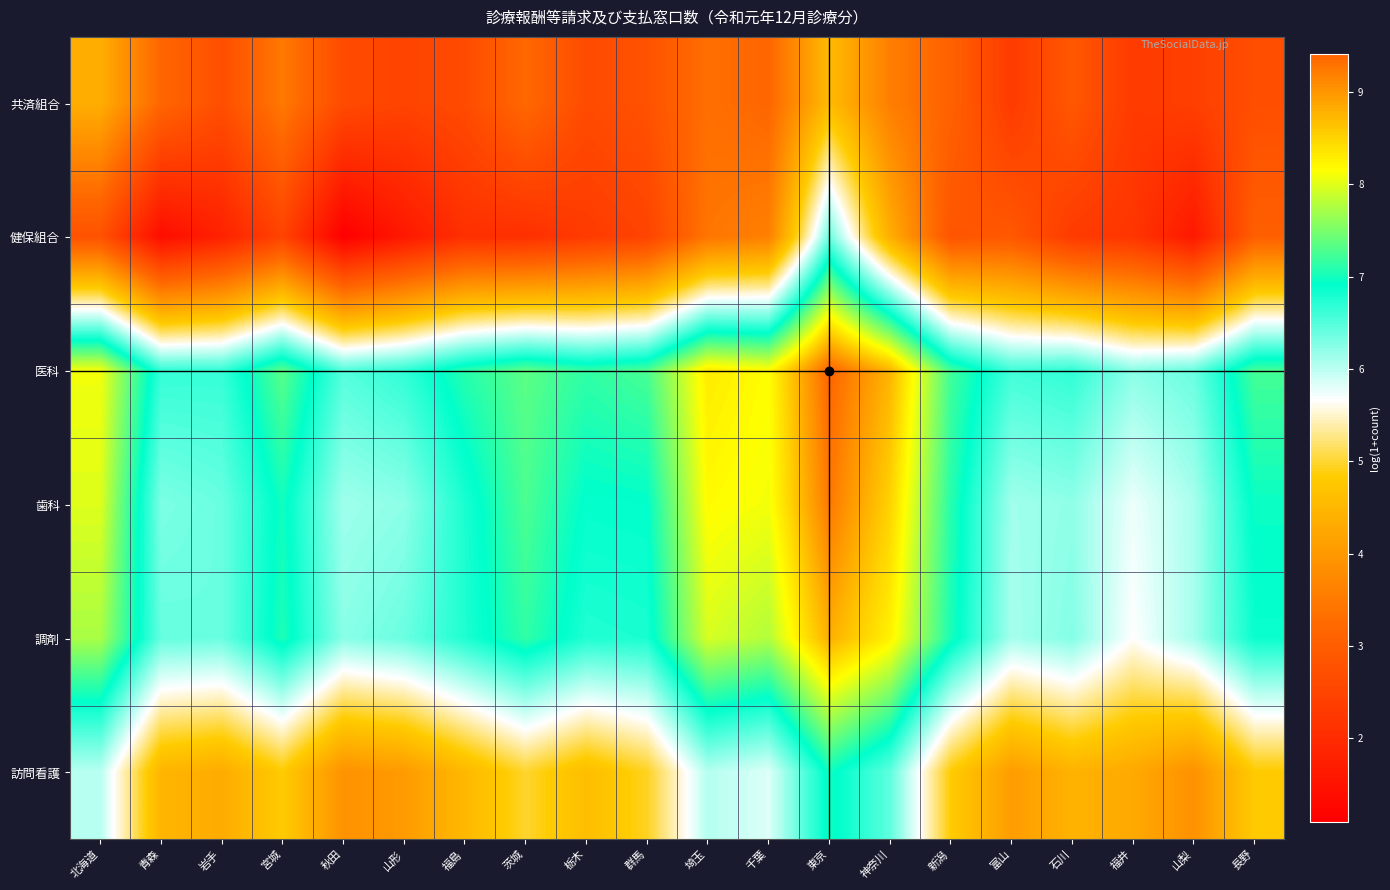

Reading right to left, list all the values displayed in this chart.

共済組合: 長野=2.7	山梨=2.4	福井=2.3	石川=2.9	富山=2.3	新潟=3.1	神奈川=3.6	東京=4.6	千葉=3.2	埼玉=3.3	群馬=2.8	栃木=2.6	茨城=3.2	福島=2.6	山形=2.5	秋田=2.6	宮城=3.5	岩手=2.7	青森=3.2	北海道=4.4
健保組合: 長野=3.0	山梨=1.6	福井=2.2	石川=2.3	富山=2.9	新潟=2.8	神奈川=4.4	東京=6.4	千葉=3.6	埼玉=3.4	群馬=2.5	栃木=2.3	茨城=2.1	福島=2.1	山形=1.6	秋田=1.1	宮城=2.5	岩手=1.8	青森=1.4	北海道=2.8
医科: 長野=7.2	山梨=6.4	福井=6.2	石川=6.7	富山=6.6	新潟=7.2	神奈川=8.7	東京=9.4	千葉=8.2	埼玉=8.3	群馬=7.3	栃木=7.1	茨城=7.3	福島=7.1	山形=6.7	秋田=6.5	宮城=7.3	岩手=6.6	青森=6.7	北海道=8.1
歯科: 長野=7.0	山梨=6.1	福井=5.8	石川=6.2	富山=6.1	新潟=7.1	神奈川=8.5	東京=9.2	千葉=8.1	埼玉=8.2	群馬=6.9	栃木=6.9	茨城=7.3	福島=6.8	山形=6.2	秋田=6.1	宮城=7.0	岩手=6.4	青森=6.3	北海道=8.0
調剤: 長野=6.9	山梨=6.1	福井=5.7	石川=6.3	富山=6.1	新潟=7.0	神奈川=8.3	東京=8.8	千葉=7.8	埼玉=8.0	群馬=6.8	栃木=6.8	茨城=7.1	福島=6.8	山形=6.4	秋田=6.2	宮城=7.0	岩手=6.4	青森=6.4	北海道=7.7
訪問看護: 長野=4.8	山梨=3.9	福井=4.3	石川=4.4	富山=4.1	新潟=4.8	神奈川=6.5	東京=7.0	千葉=5.8	埼玉=6.0	群馬=4.9	栃木=4.6	茨城=5.0	福島=4.5	山形=4.0	秋田=3.9	宮城=4.8	岩手=4.3	青森=4.5	北海道=6.0